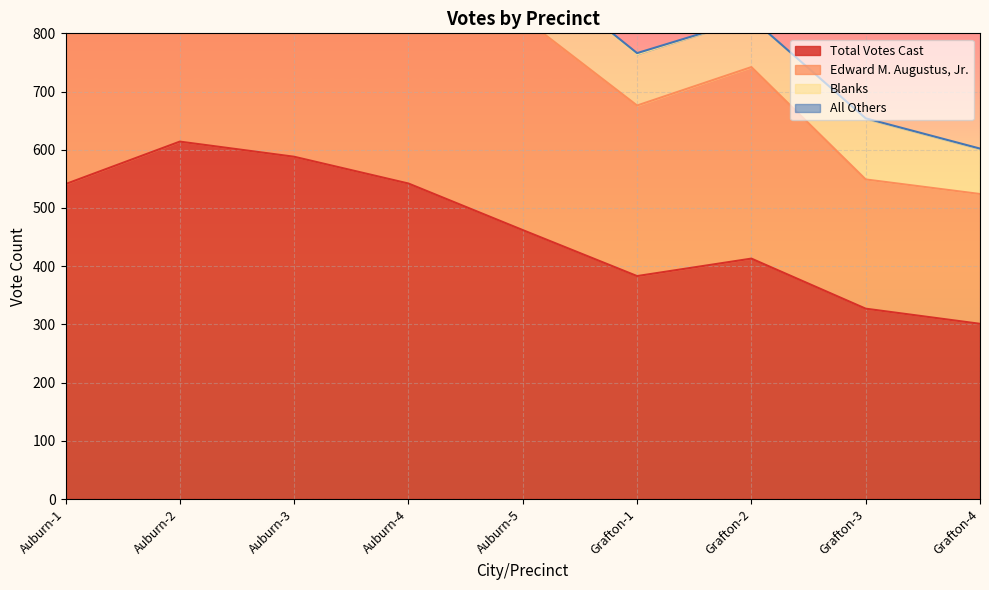

Rank the categories by Total Votes Cast value from highest to lowest.

Auburn-2, Auburn-3, Auburn-4, Auburn-1, Auburn-5, Grafton-2, Grafton-1, Grafton-3, Grafton-4